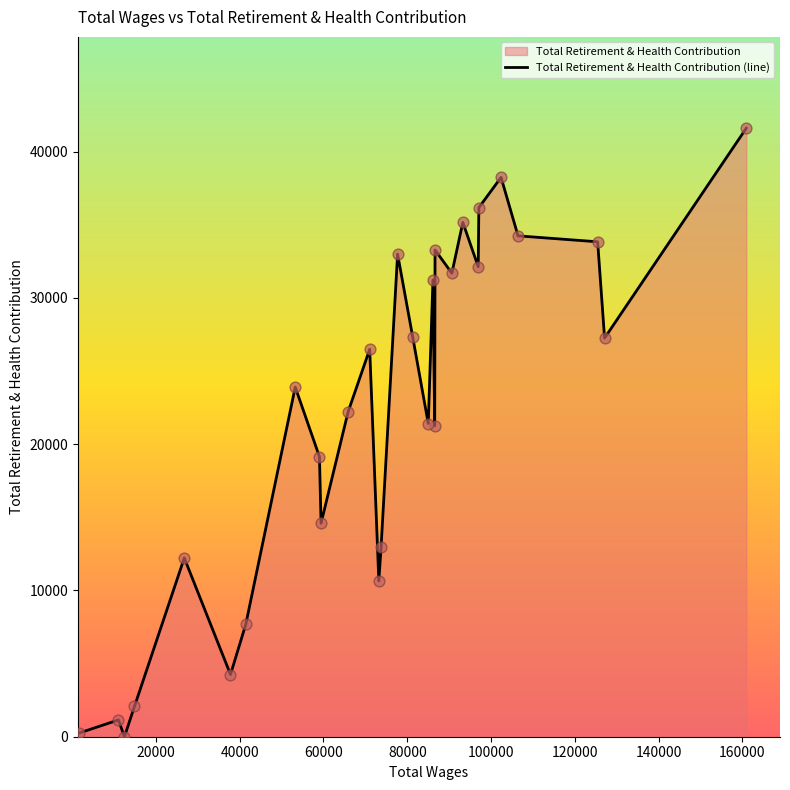

Approximately how many times larger is the value at 71031.0 compared to 93269.0?

0.8